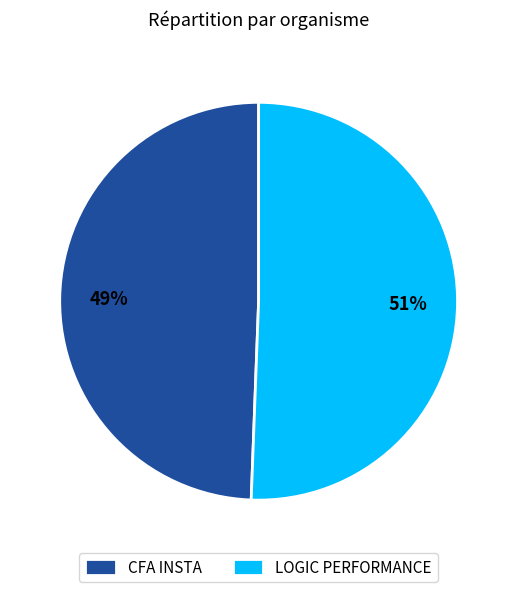

Is the sum of CFA INSTA and LOGIC PERFORMANCE greater than half?

Yes